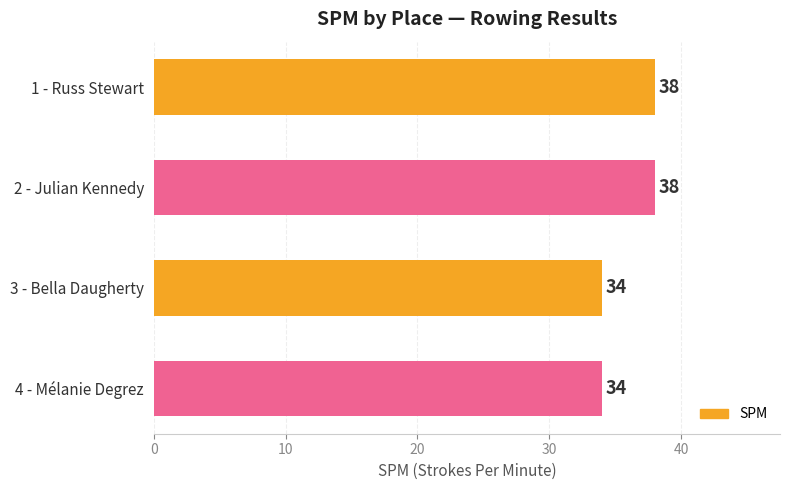

What is the minimum value shown in the chart?

34